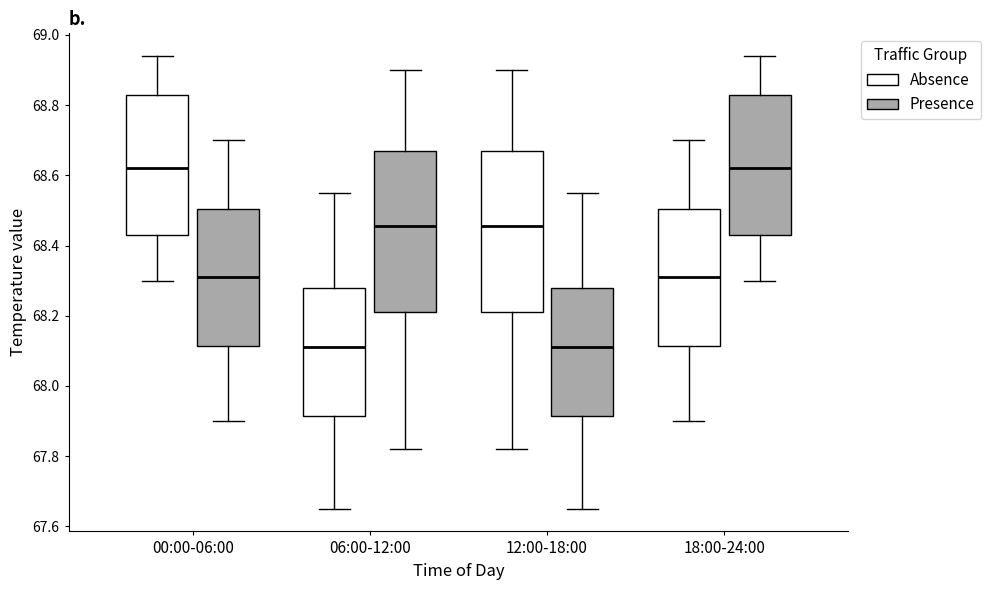

Reading left to right, transcribe this box plot: for each box, give where its median line is, the range the box spans, and where its two whiskers end, as read against the y-axis. The values are not printed on the chart, so give them approximately, as read against the axis.

00:00-06:00 (Absence): median 68.62, box 68.44 to 68.84, whiskers 68.30 to 68.94
00:00-06:00 (Presence): median 68.32, box 68.12 to 68.50, whiskers 67.90 to 68.70
06:00-12:00 (Absence): median 68.12, box 67.92 to 68.28, whiskers 67.66 to 68.56
06:00-12:00 (Presence): median 68.46, box 68.22 to 68.68, whiskers 67.82 to 68.90
12:00-18:00 (Absence): median 68.46, box 68.22 to 68.68, whiskers 67.82 to 68.90
12:00-18:00 (Presence): median 68.12, box 67.92 to 68.28, whiskers 67.66 to 68.56
18:00-24:00 (Absence): median 68.32, box 68.12 to 68.50, whiskers 67.90 to 68.70
18:00-24:00 (Presence): median 68.62, box 68.44 to 68.84, whiskers 68.30 to 68.94